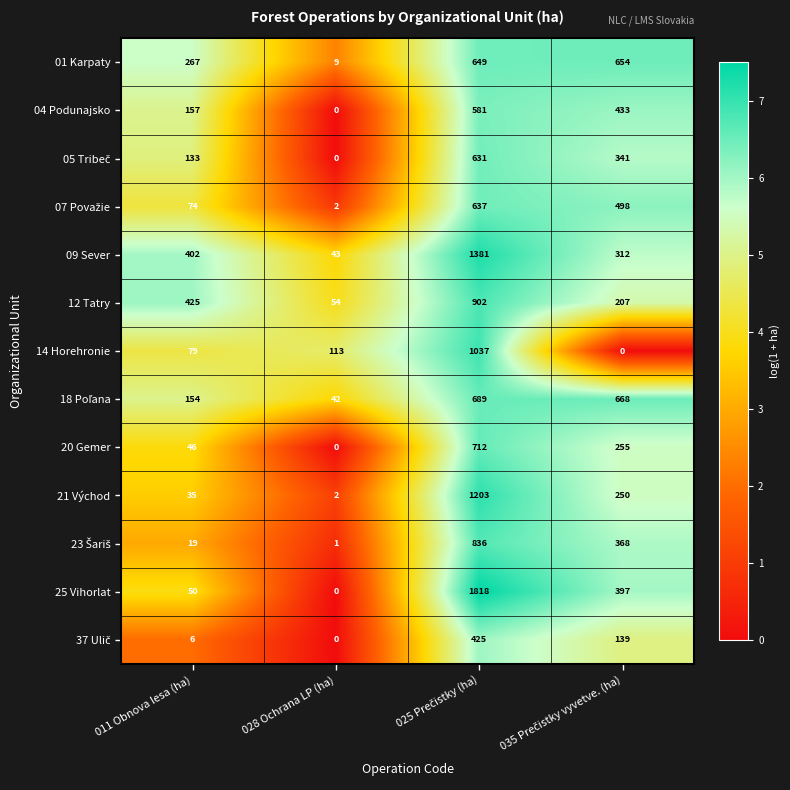

What value does the 01 Karpaty series have at 011 Obnova lesa (ha), to the nearest 100?

300